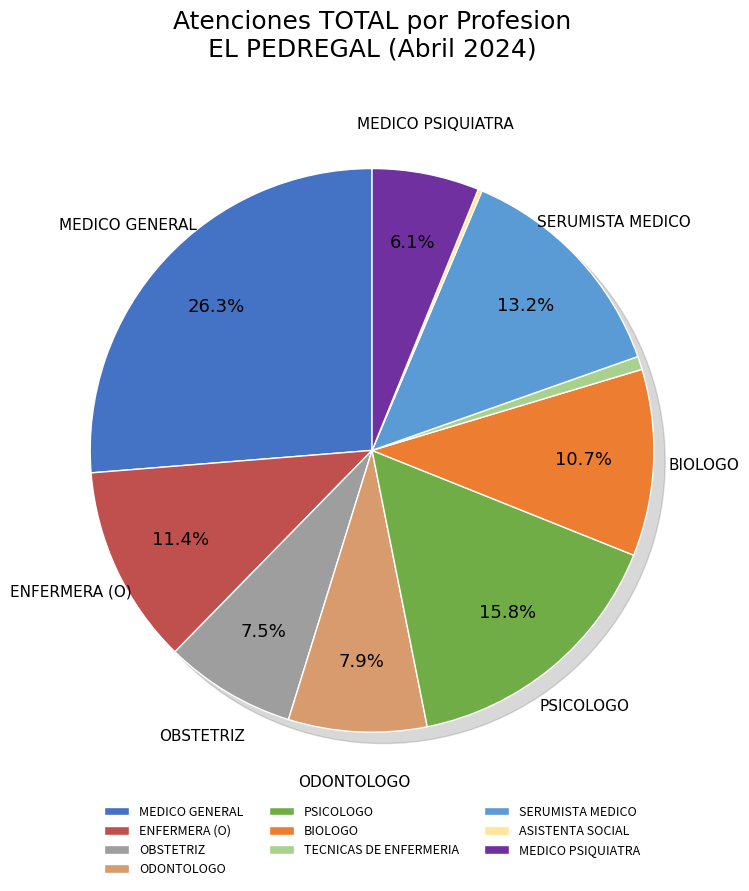

Approximately how many times larger is the value at PSICOLOGO compared to OBSTETRIZ?

2.1